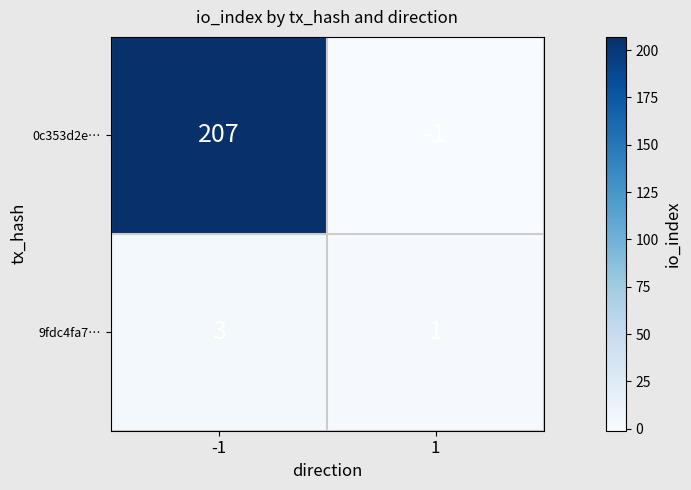

Rank the series at -1 from lowest to highest value.

9fdc4fa7…, 0c353d2e…